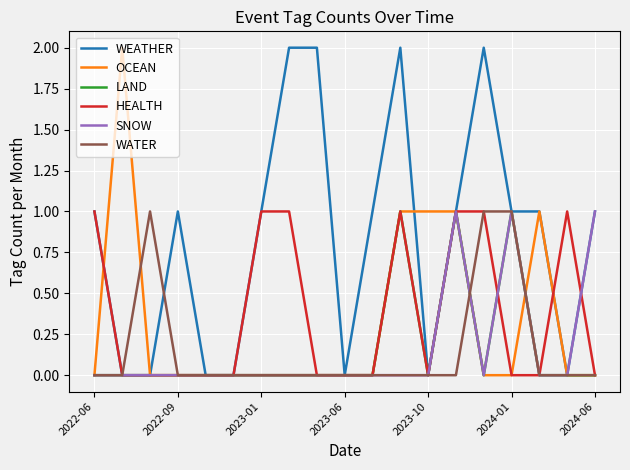

Which series has the largest total across all categories?

WEATHER